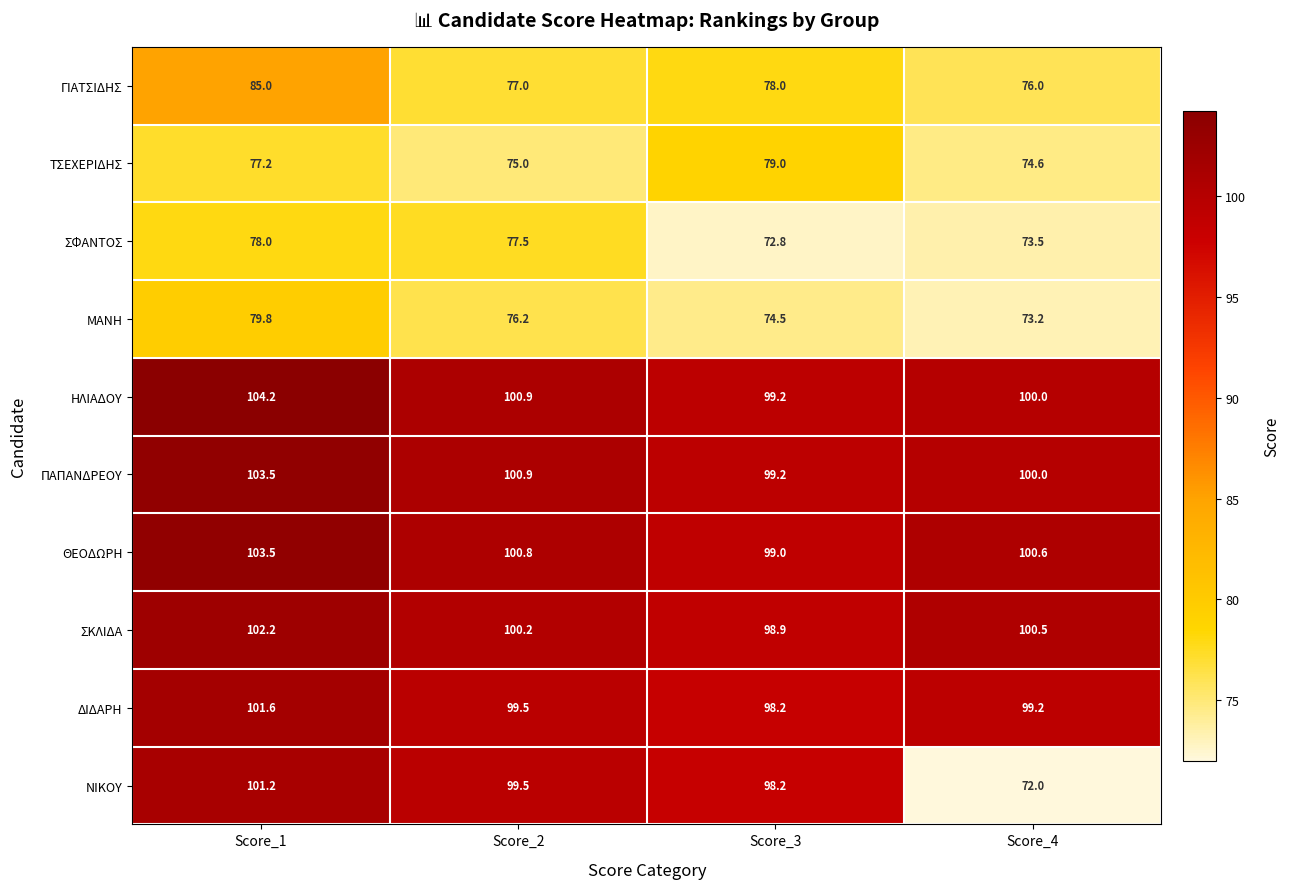

Between Score_1 and Score_4, which series saw the biggest shift?

ΝΙΚΟΥ